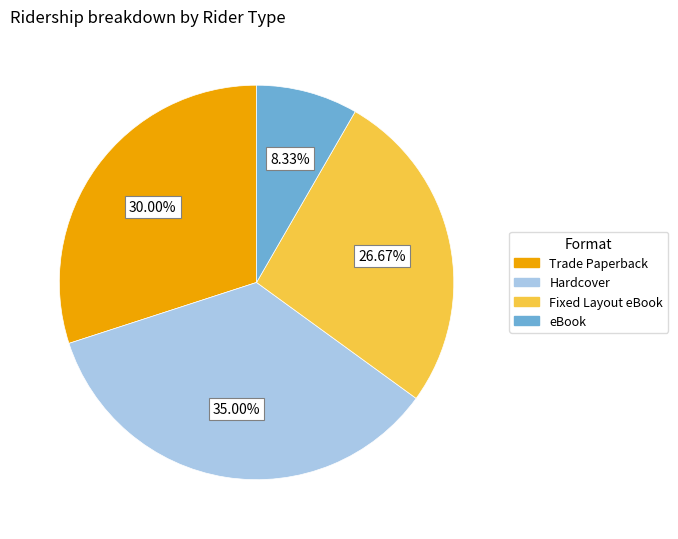

How many slices are in this pie chart?

4